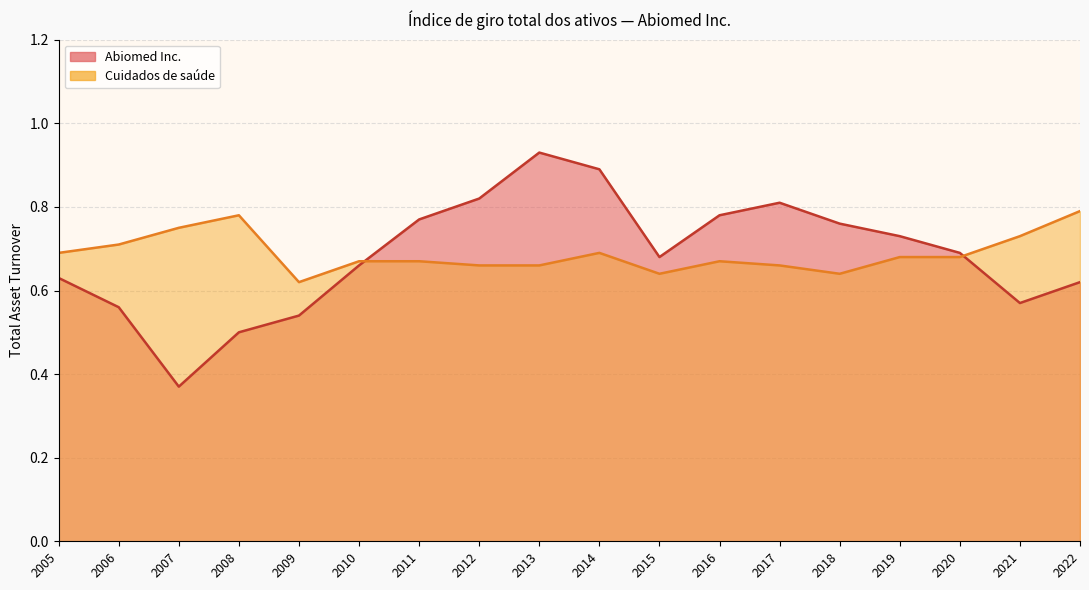

Rank the categories by Cuidados de saúde value from lowest to highest.

2009, 2018, 2015, 2017, 2013, 2012, 2016, 2011, 2010, 2020, 2019, 2014, 2005, 2006, 2021, 2007, 2008, 2022